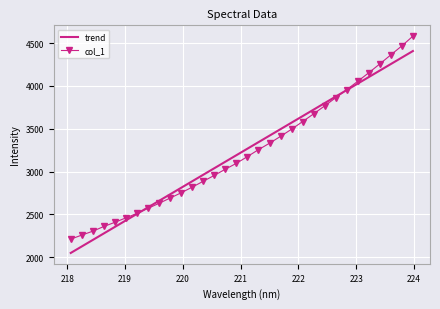

List the series in order of their peak value, highest first.

col_1, trend